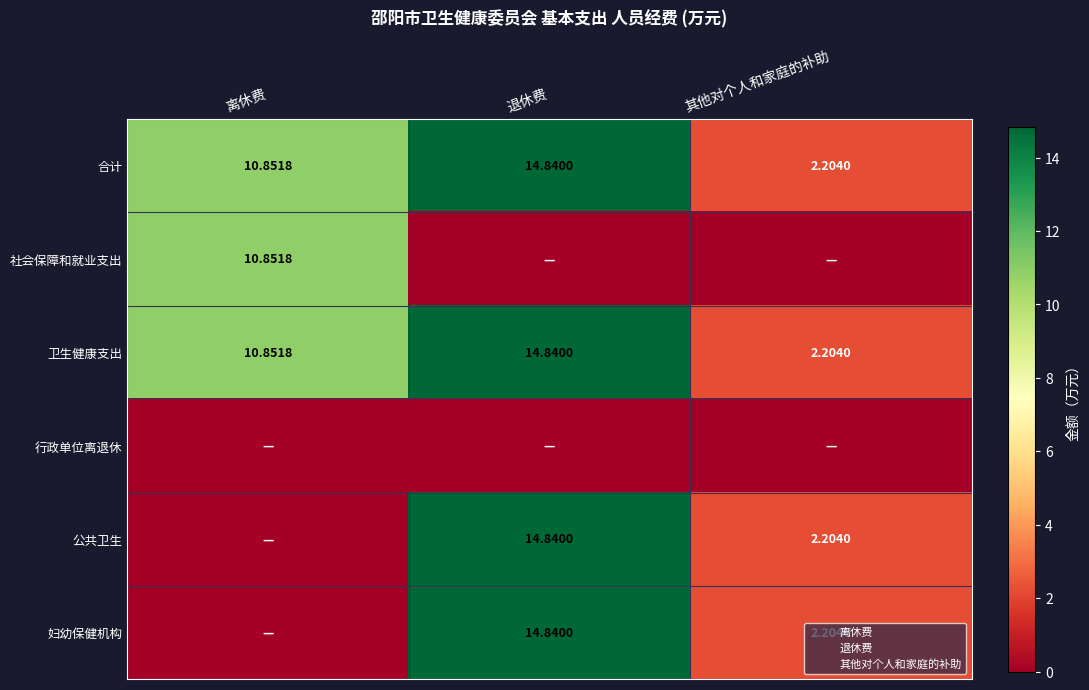

Rank the series at 其他对个人和家庭的补助 from lowest to highest value.

社会保障和就业支出, 行政单位离退休, 合计, 卫生健康支出, 公共卫生, 妇幼保健机构